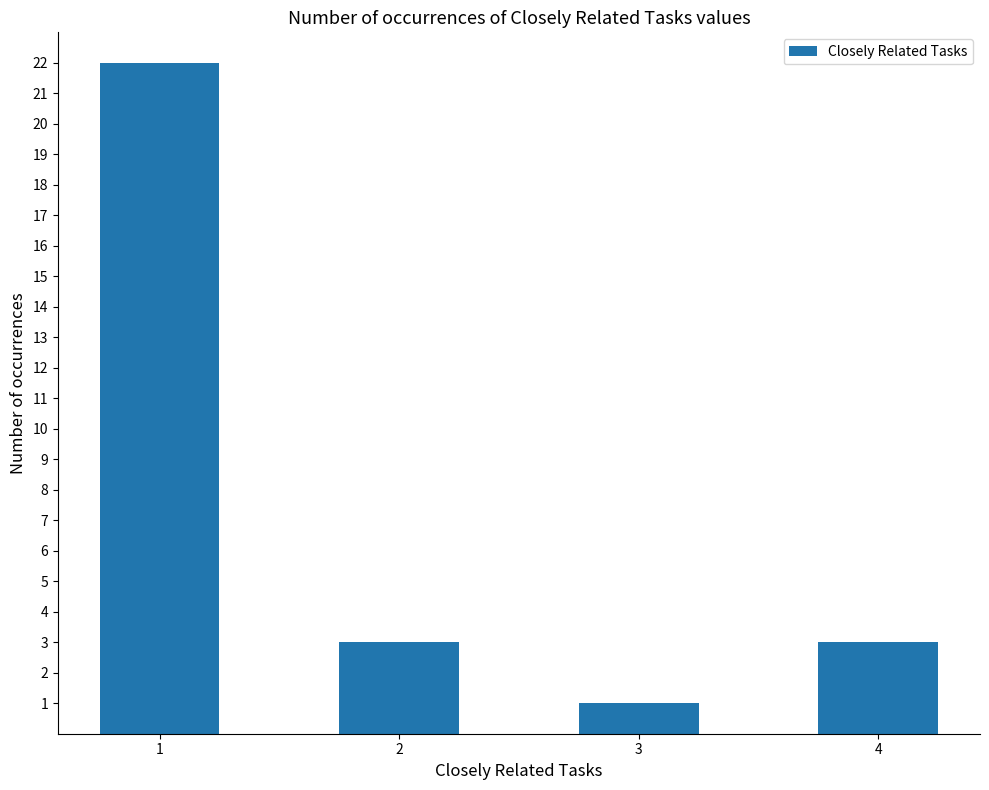

Which has a higher value, 4 or 1?

1